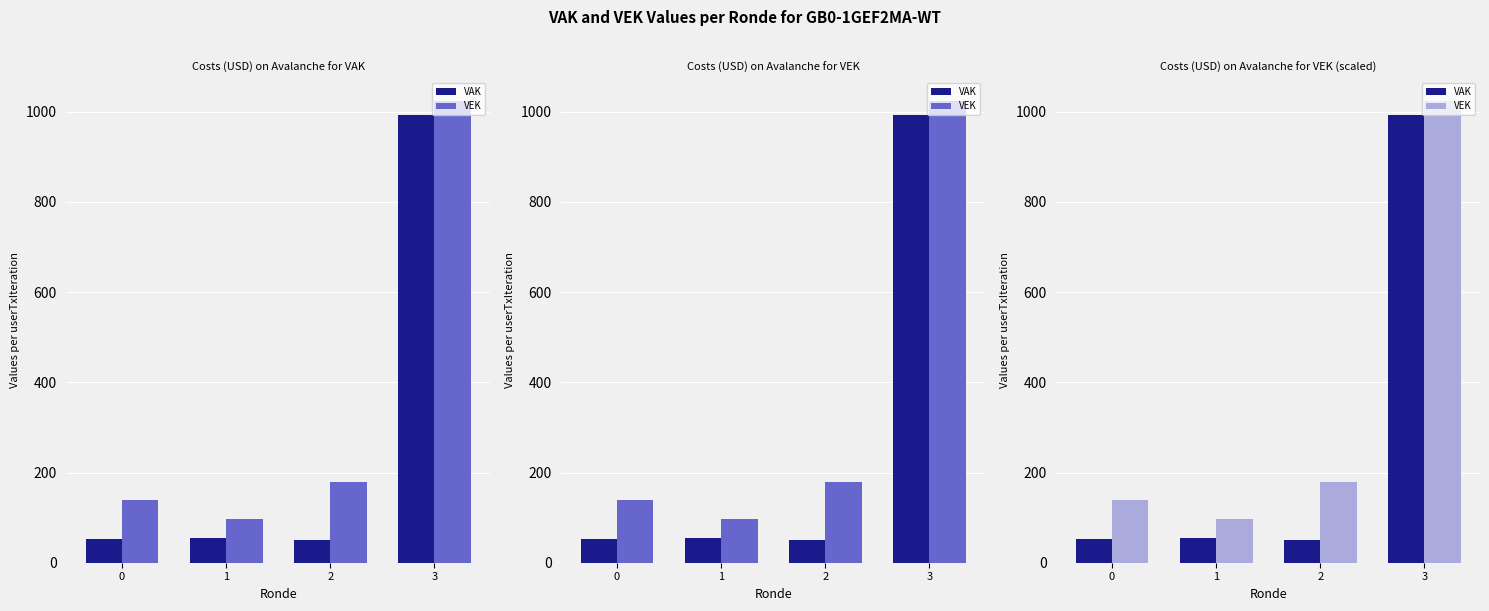

What is the value of the VAK bar at the 2nd from the left?

55